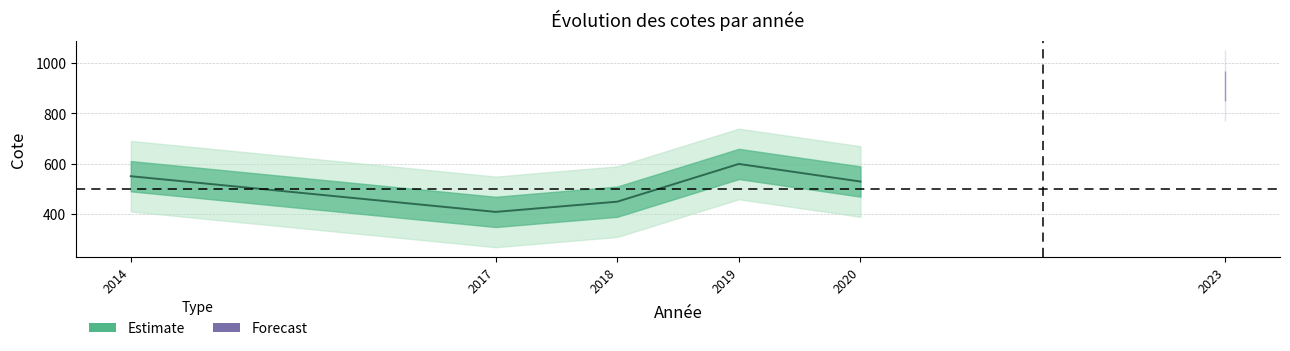

Rank the categories by value from lowest to highest.

2017, 2018, 2020, 2014, 2019